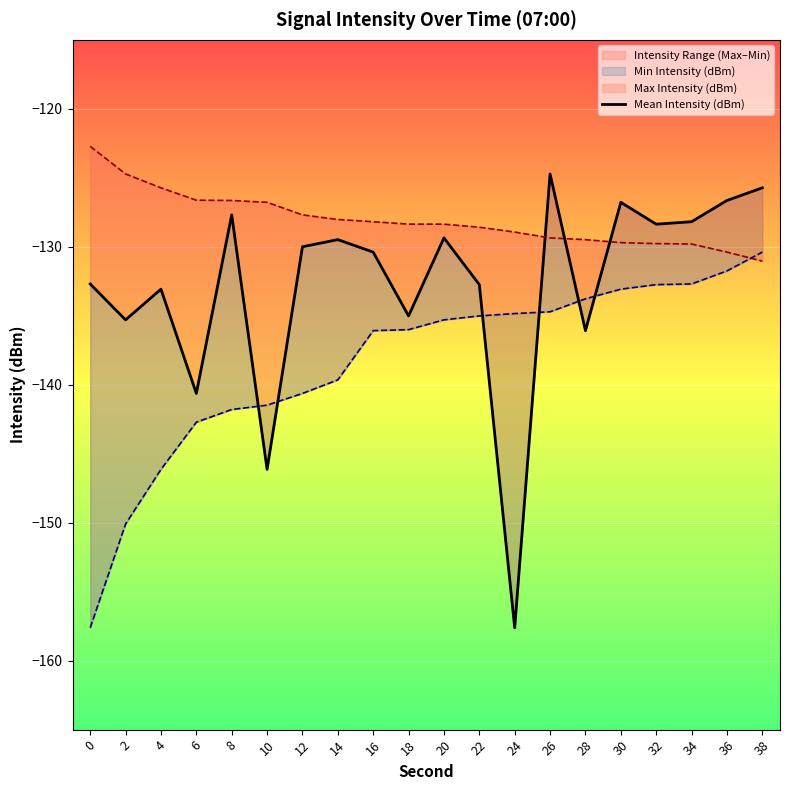

Is the value of Mean Intensity (dBm) at 38 greater than the value of Max Intensity (dBm) at 14?

Yes